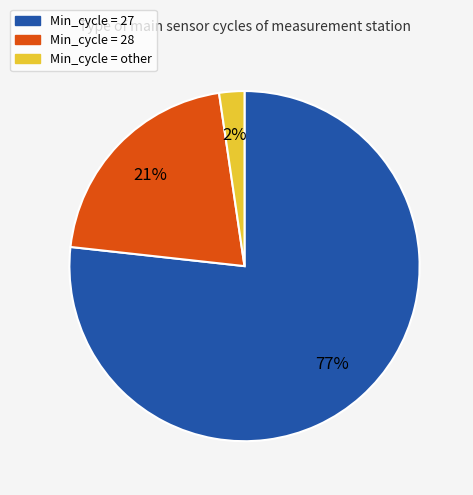

Does any single category account for the majority?

Yes